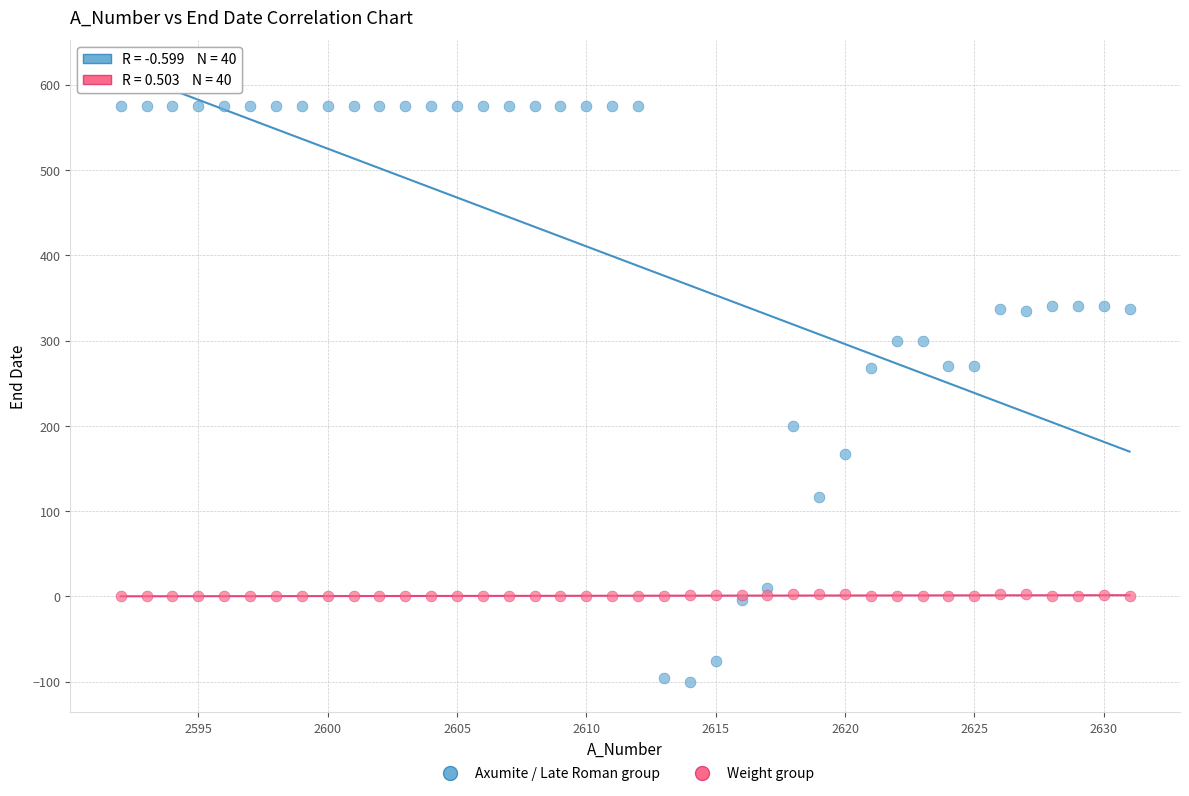

Which series reaches the maximum Y coordinate?

Axumite / Late Roman group